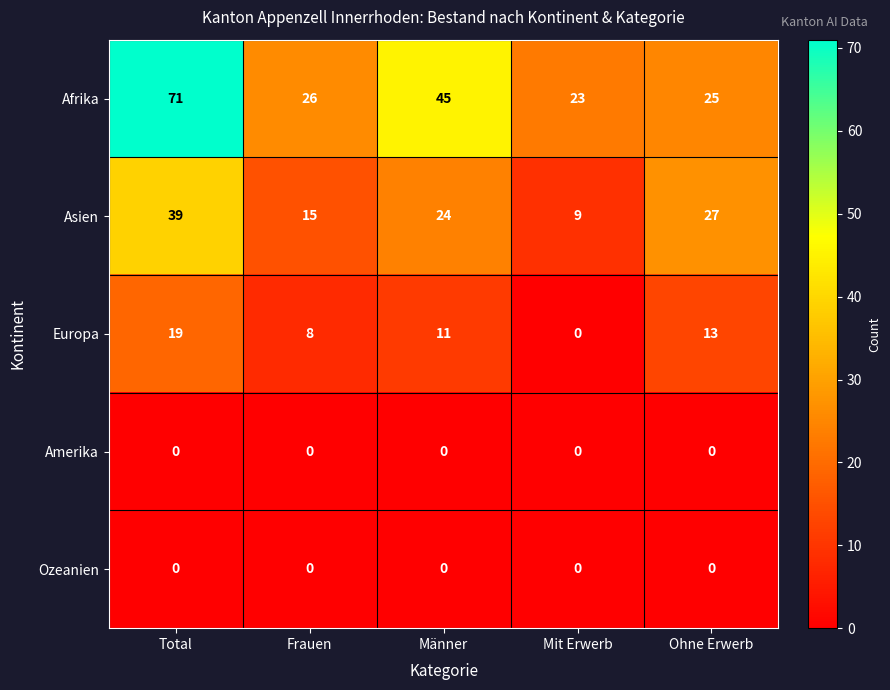

The Europa series shows 13 at Ohne Erwerb. True or false?

True